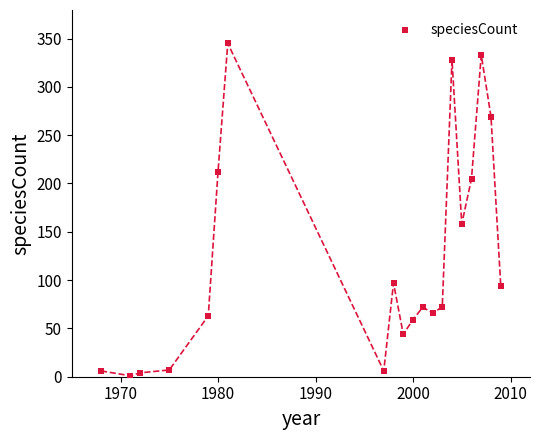

What Y value in the scatter plot is closest to 173?

158